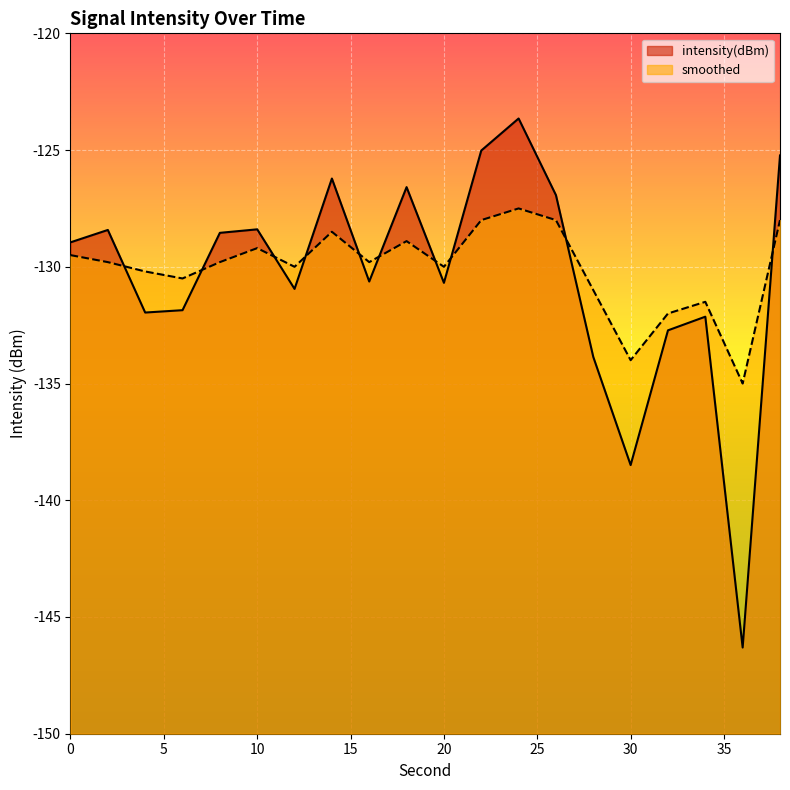

What is the value of the smoothed point at the 8th from the left?

-128.5